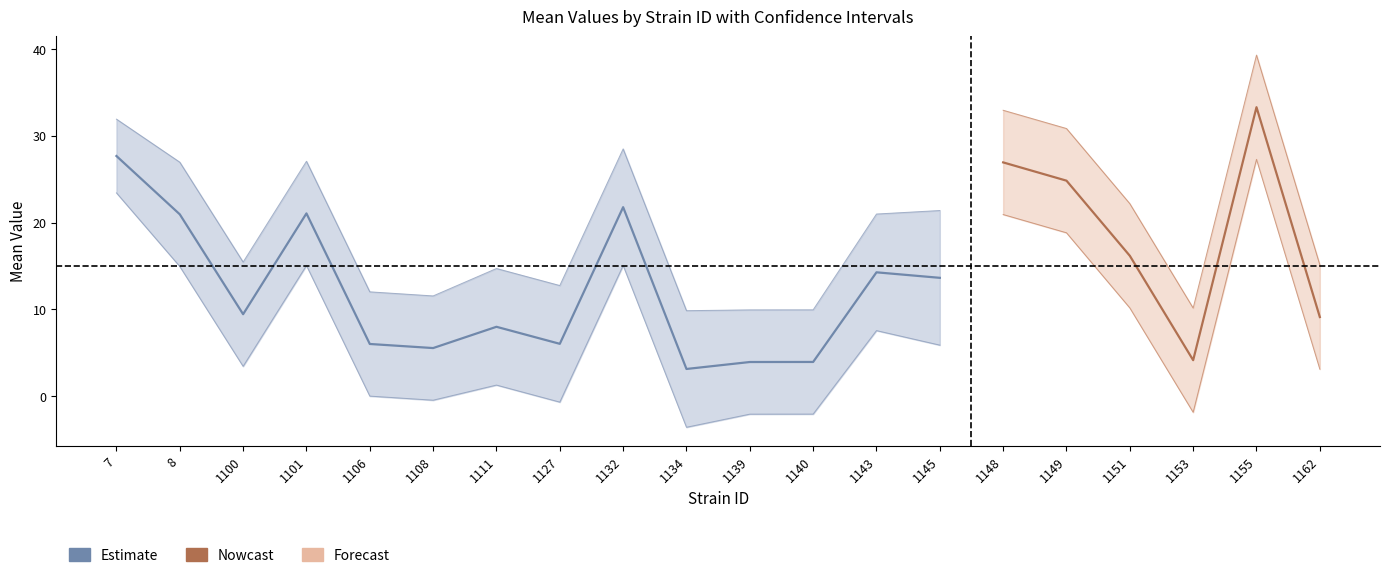

Read the lowercl value at 1143.

7.6